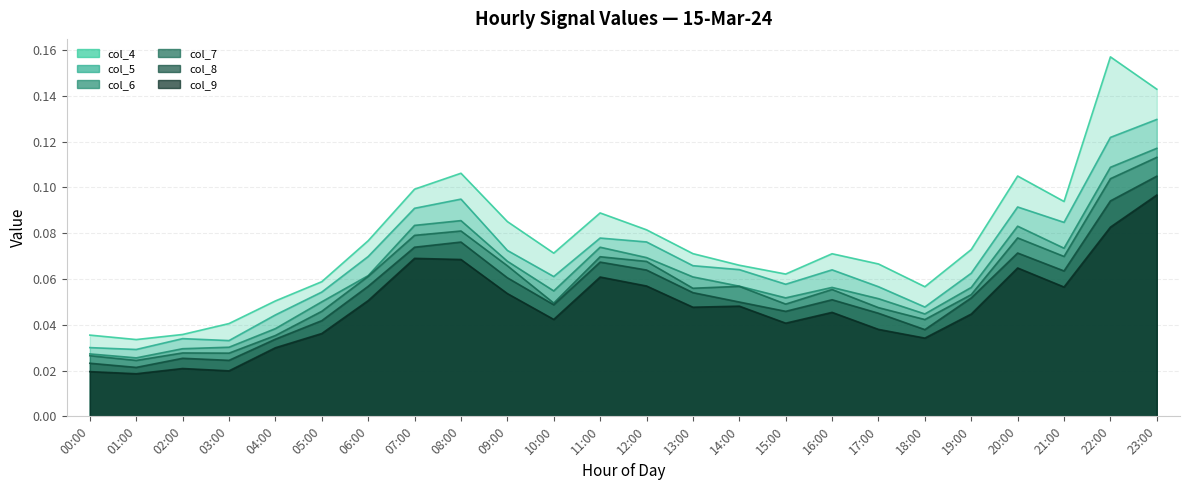

Is it true that col_5 equals 0.0 at 09:00?

False